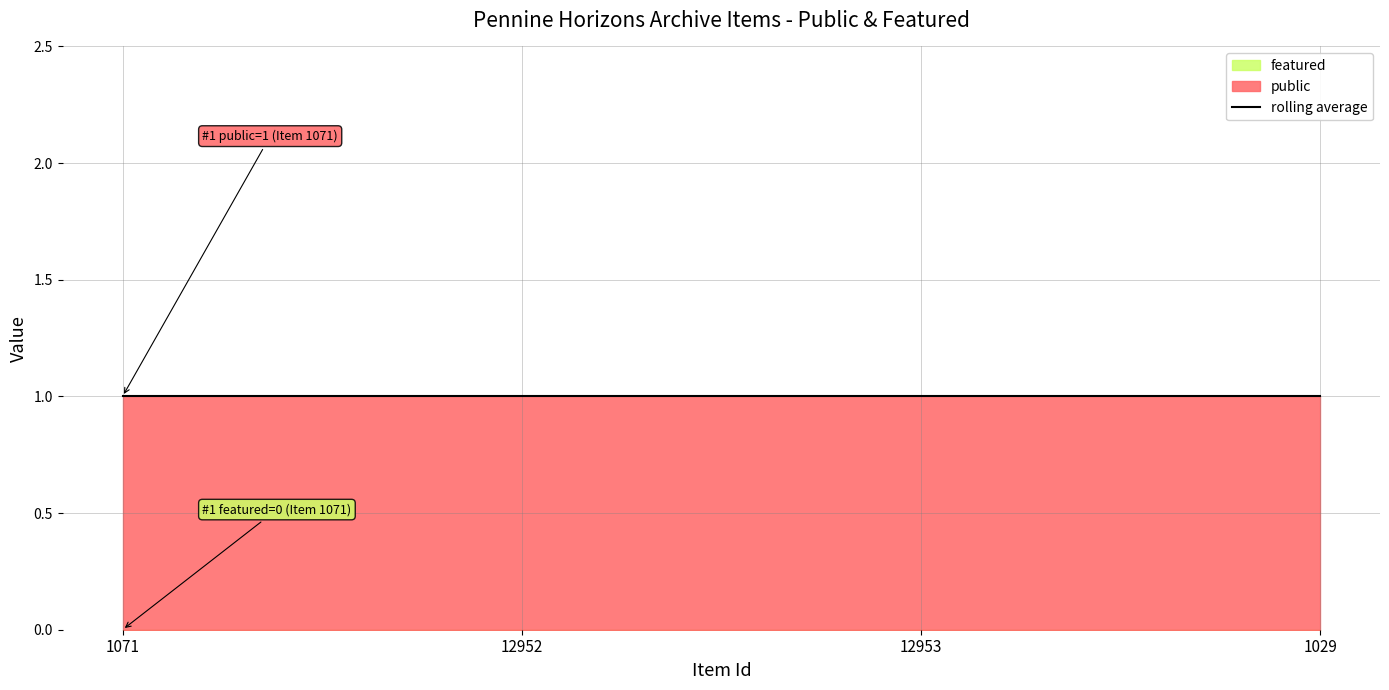

True or false: public and featured cross at least once.

False